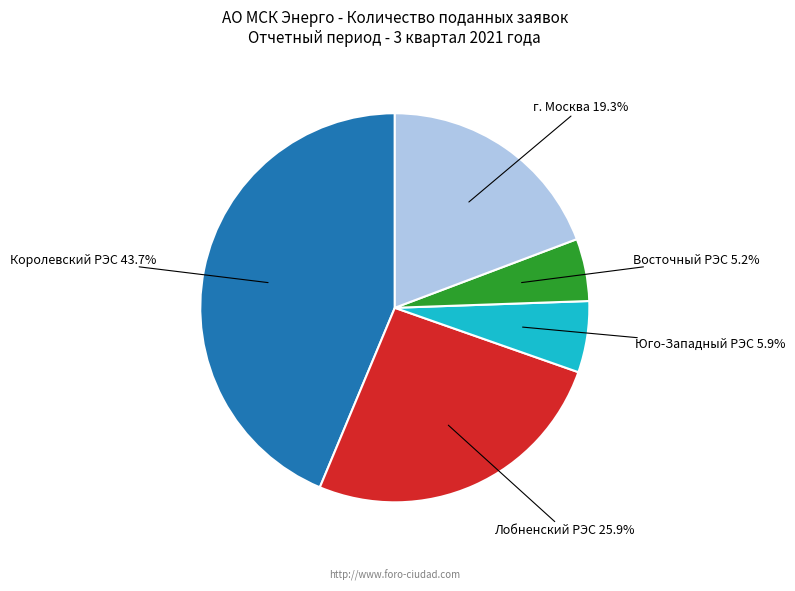

To the nearest percent, what portion does Юго-Западный РЭС represent?

6%